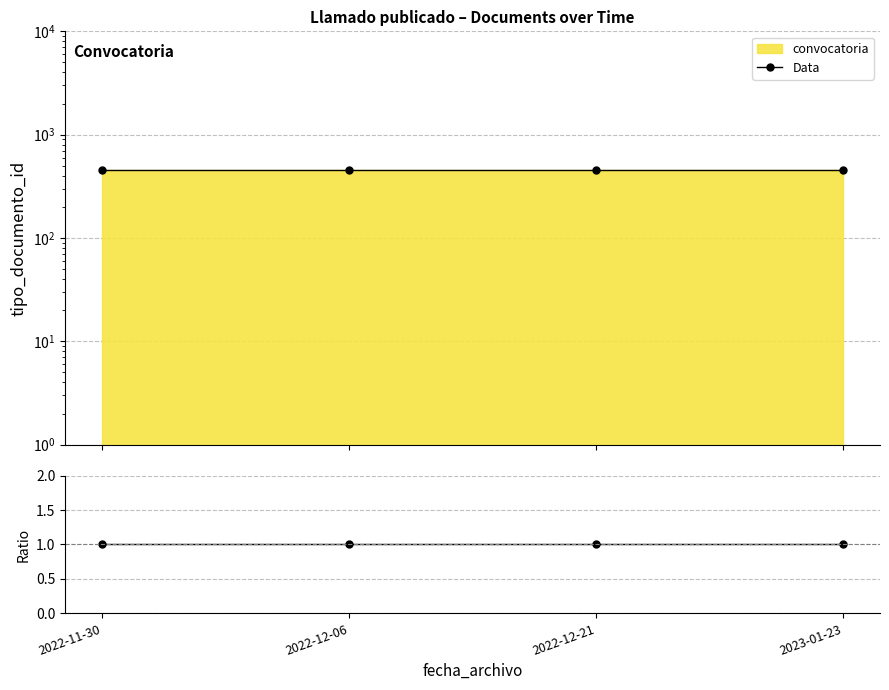

True or false: convocatoria and Data cross at least once.

False